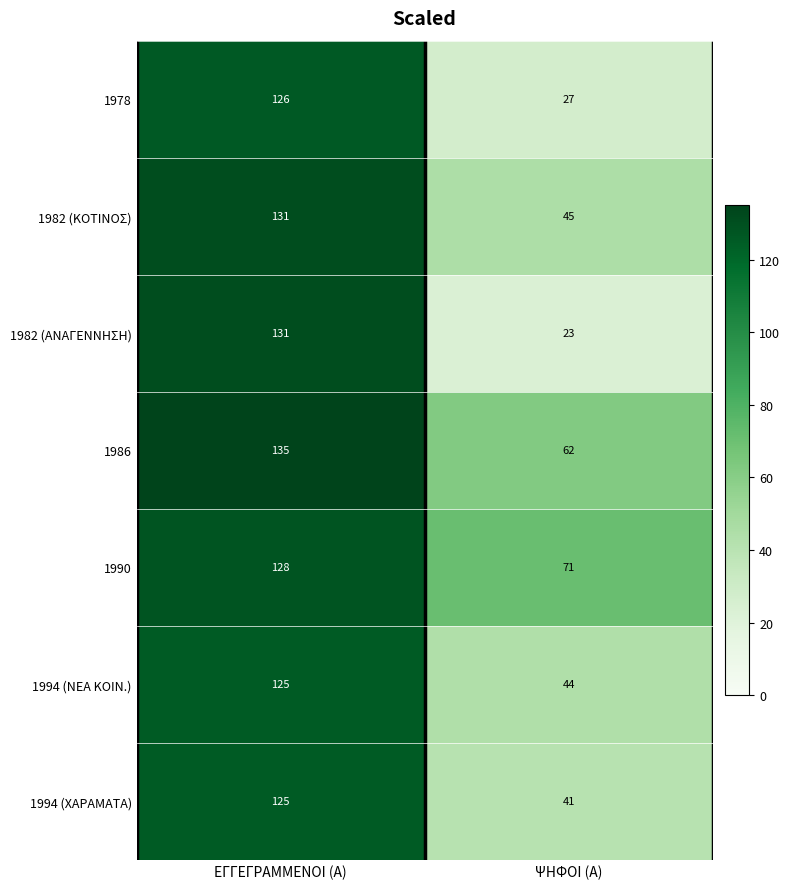

Which series has the widest spread of values?

1982 (ΑΝΑΓΕΝΝΗΣΗ)